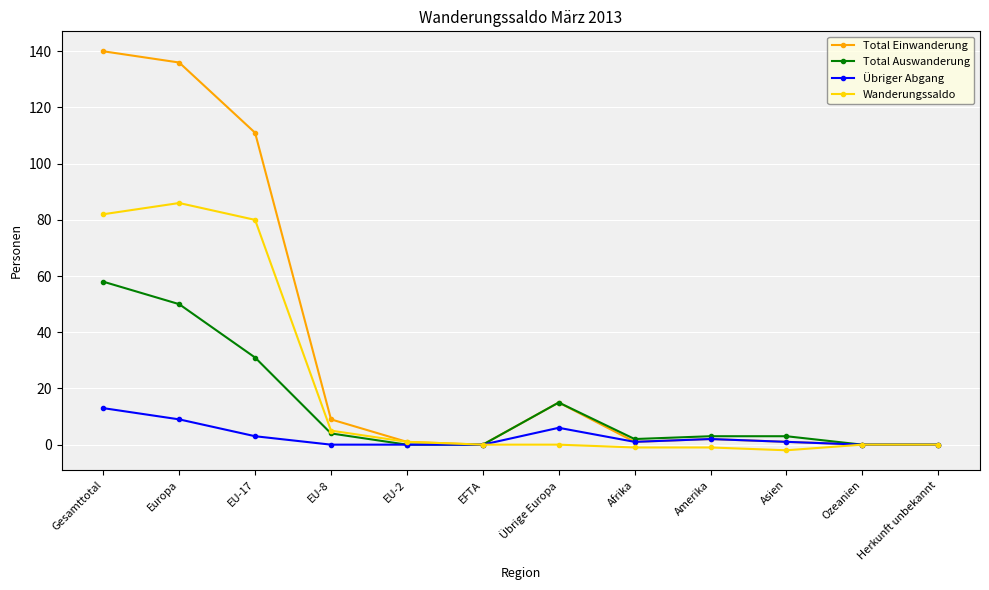

What is the label of the 2nd point from the left?

Europa